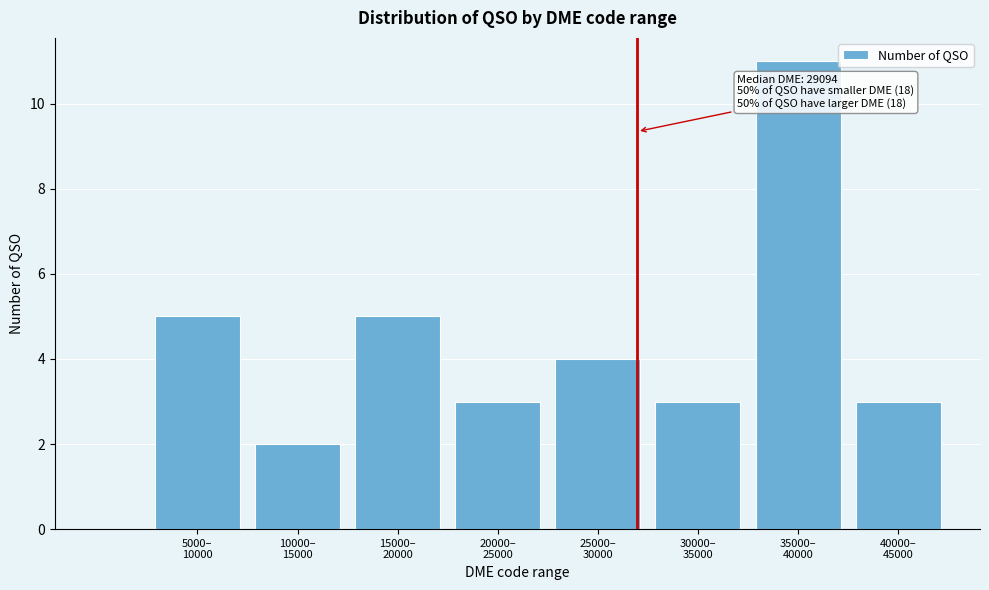

Reading left to right, transcribe all the data shown in this chart.

5	2	5	3	4	3	11	3